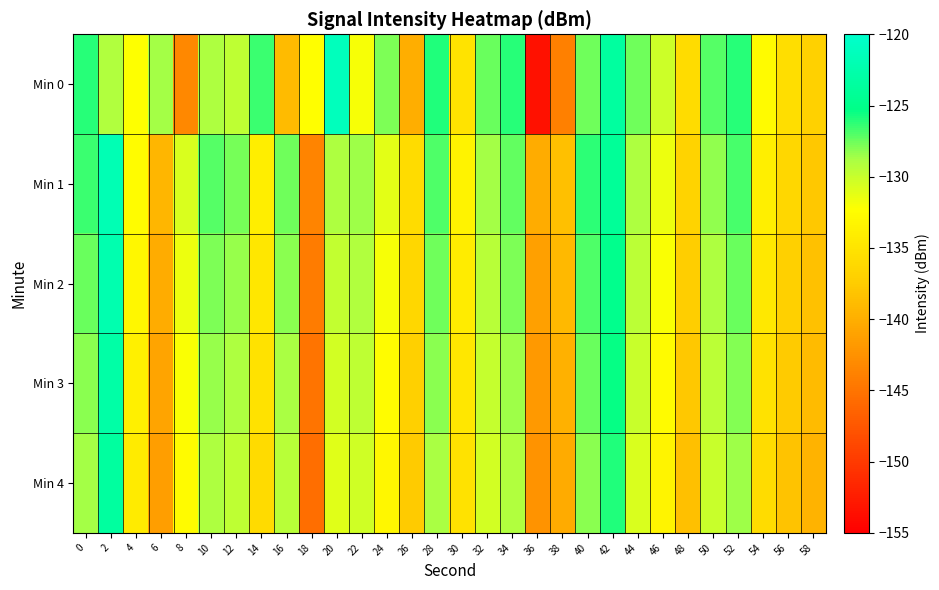

At 20, list the series in order from largest to smallest.

Min 0, Min 1, Min 2, Min 3, Min 4